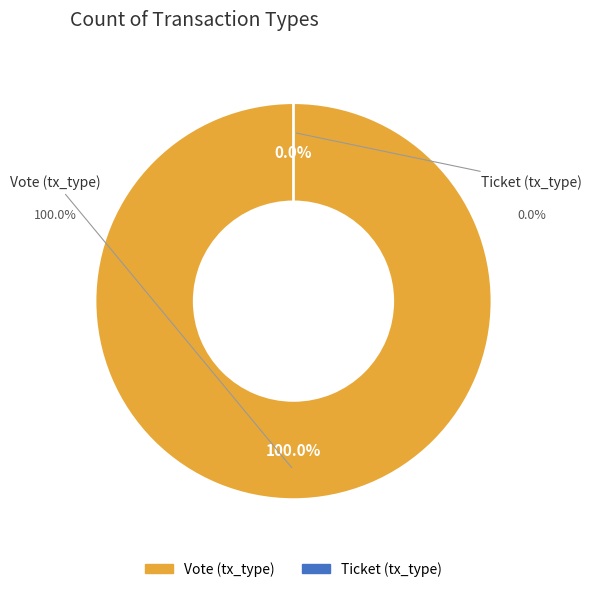

The Vote (tx_type) slice represents 92% of the pie. True or false?

False